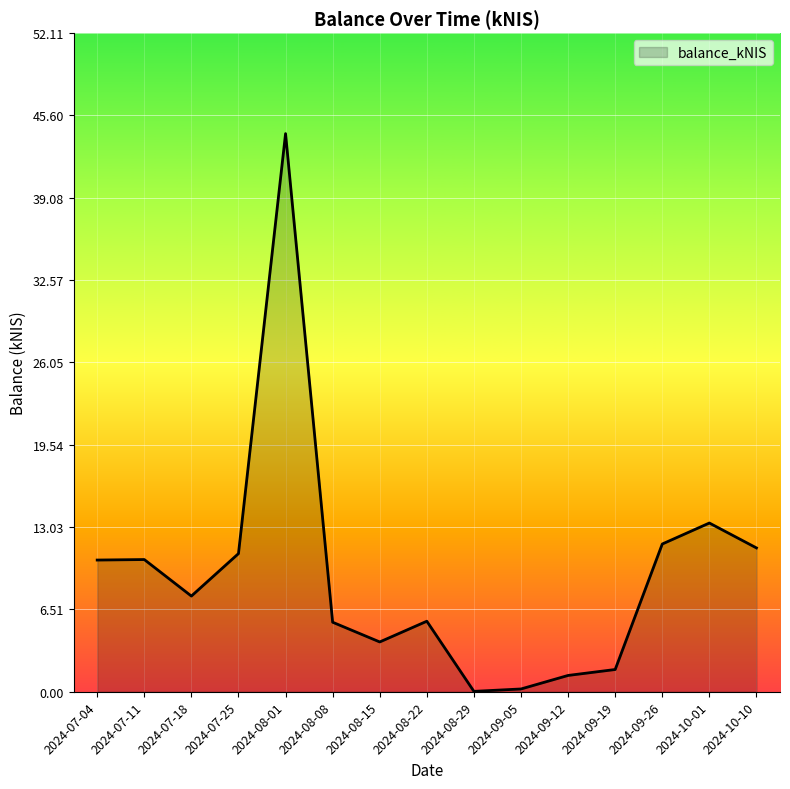

At which category does the data reach its first local valley?

2024-07-18